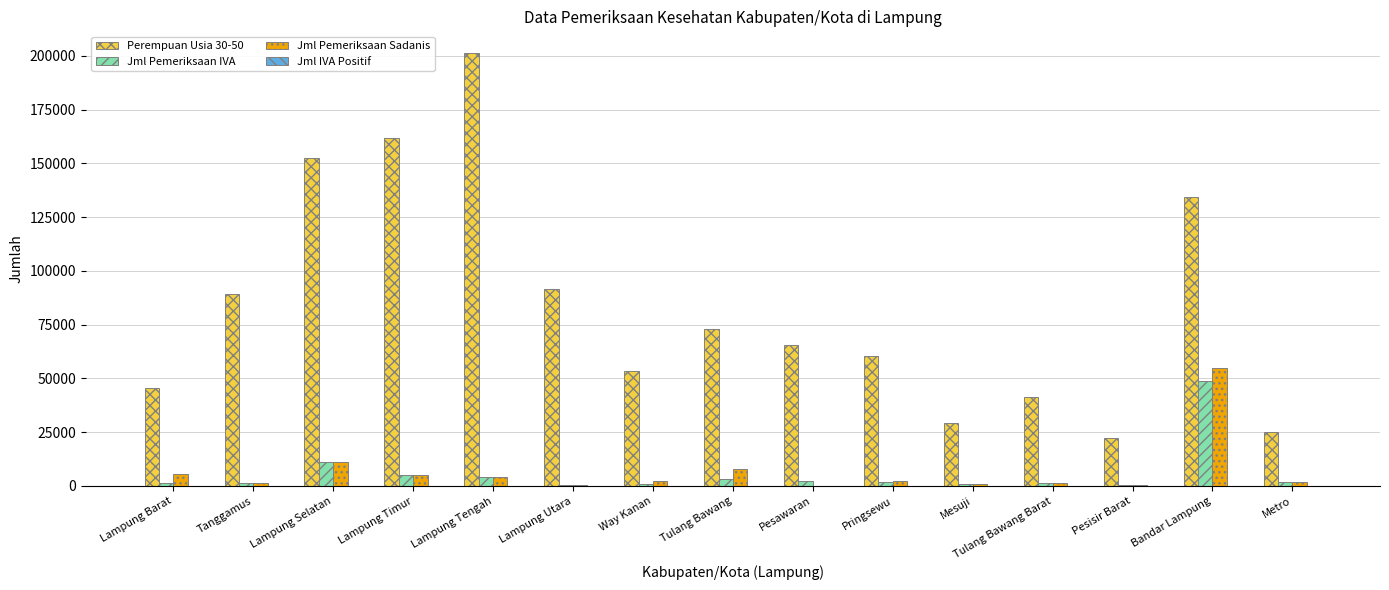

Where does the Jml Pemeriksaan Sadanis series first go above 2109?

Lampung Barat